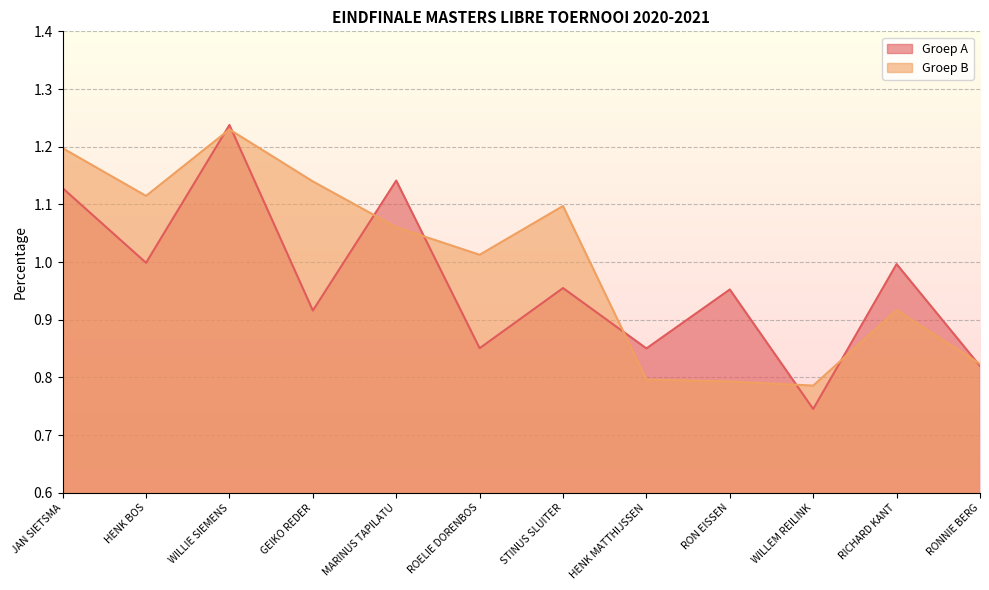

How many data points does each series have?

12